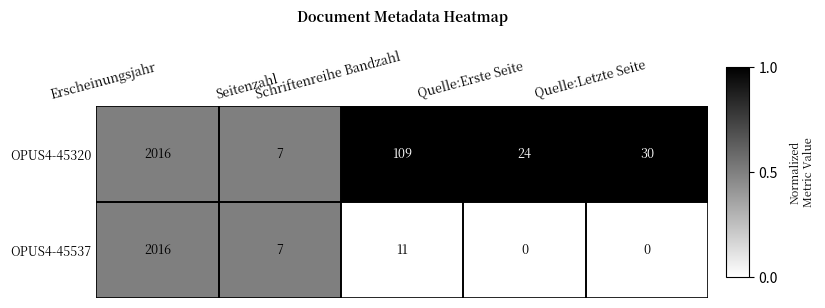

Which series has the largest total across all categories?

OPUS4-45320